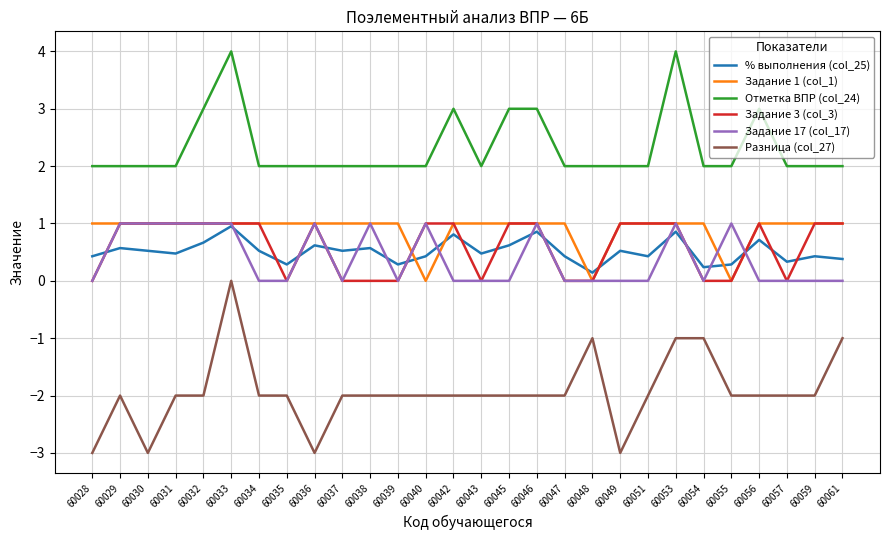

Which series has the largest total across all categories?

Отметка ВПР (col_24)